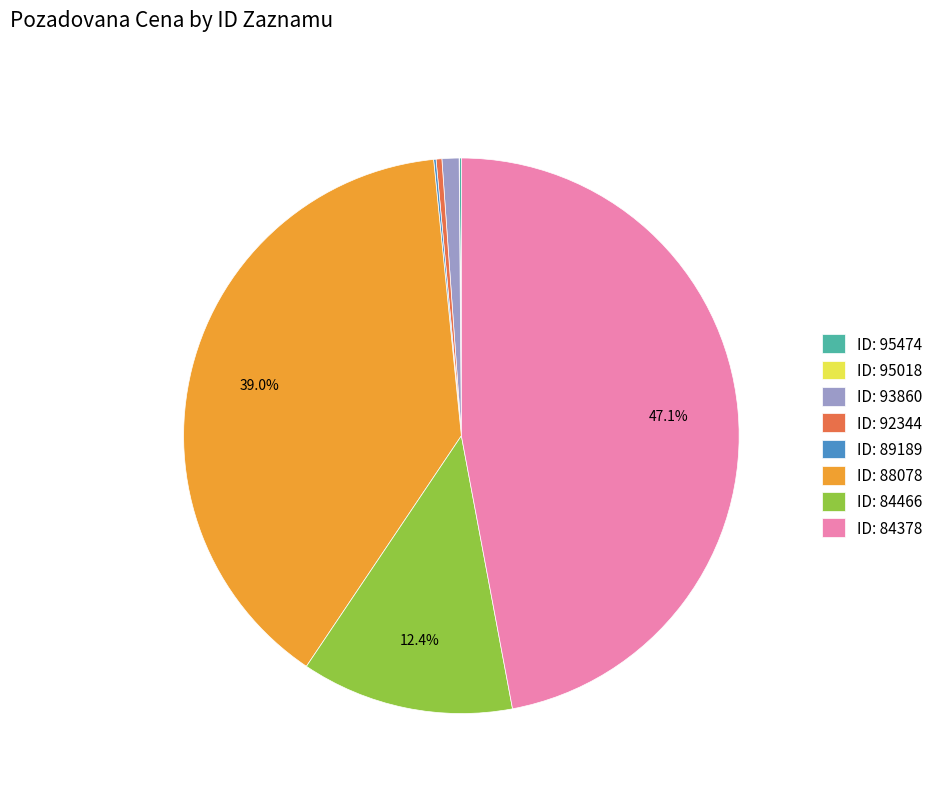

Is there a majority slice in this chart?

No